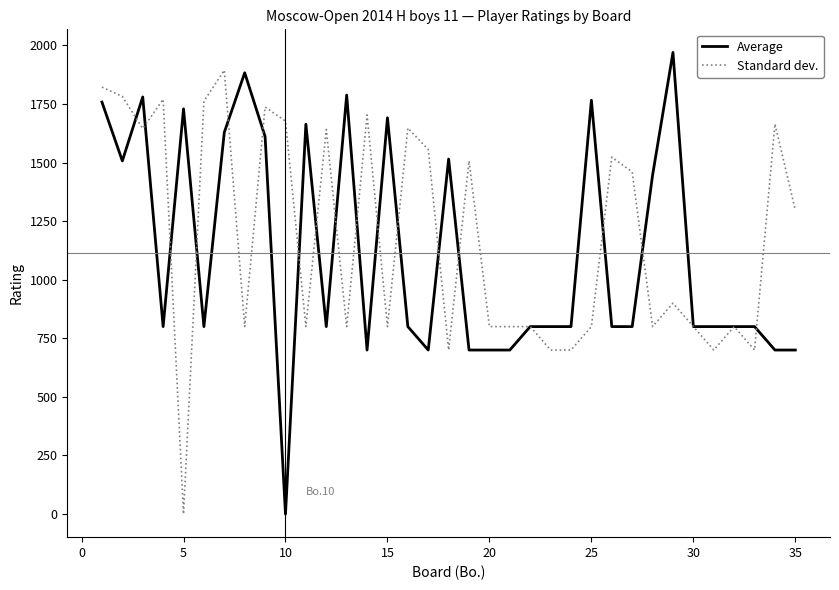

How many values in Average are above zero?

34